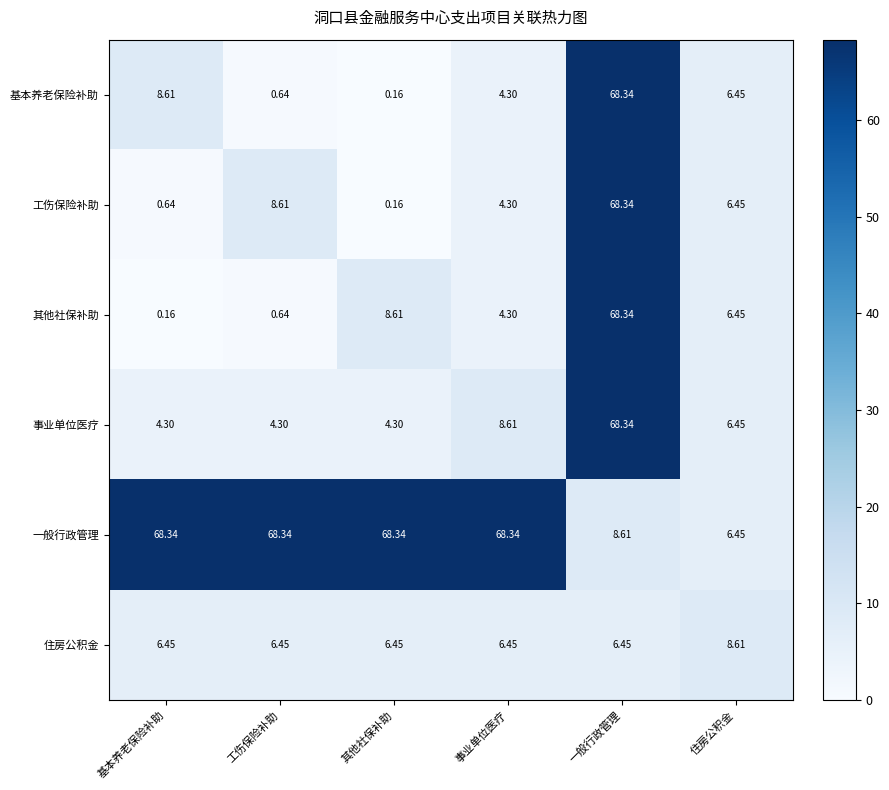

At which label does 工伤保险补助 first exceed 6?

工伤保险补助